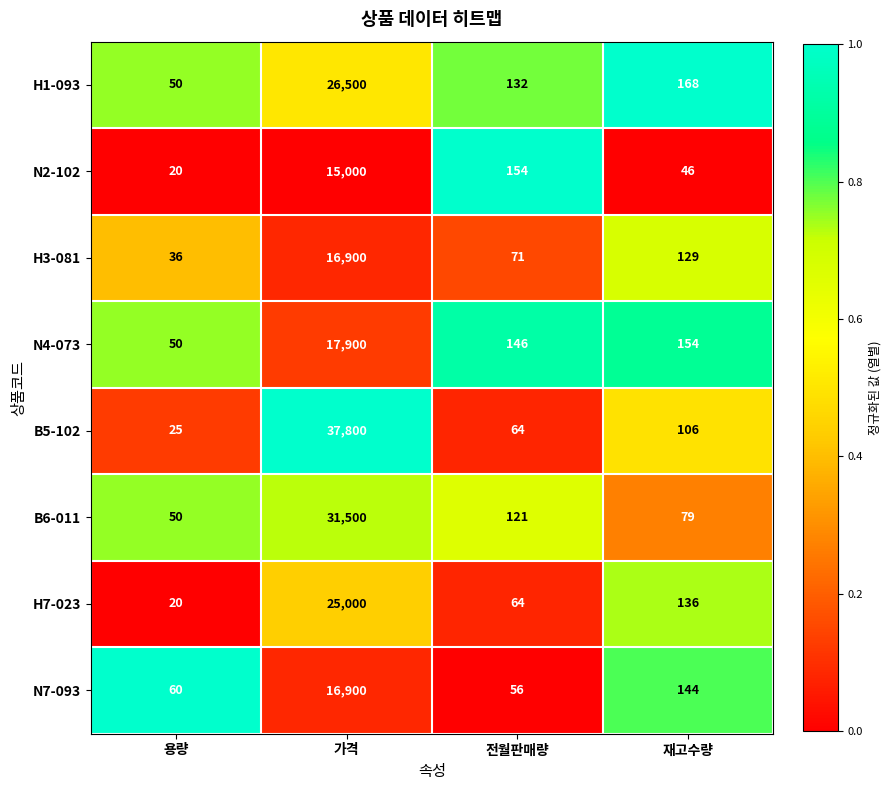

What is the sum of all N7-093 values?

17160